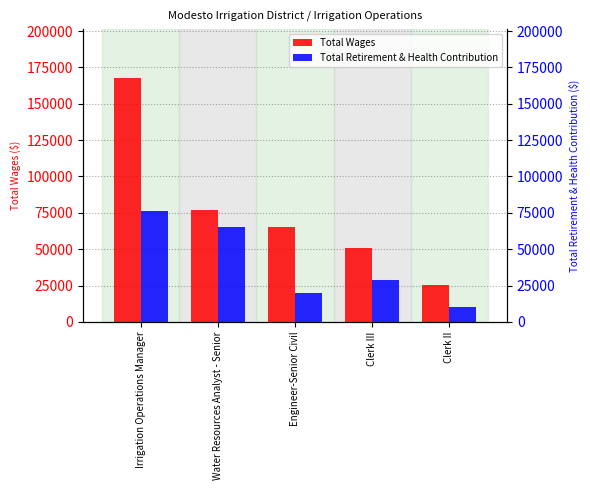

Reading right to left, extract all data points from this chart.

Total Wages: 25242	51066	65344	76968	167750
Total Retirement & Health Contribution: 9977	28959	19671	65123	76274